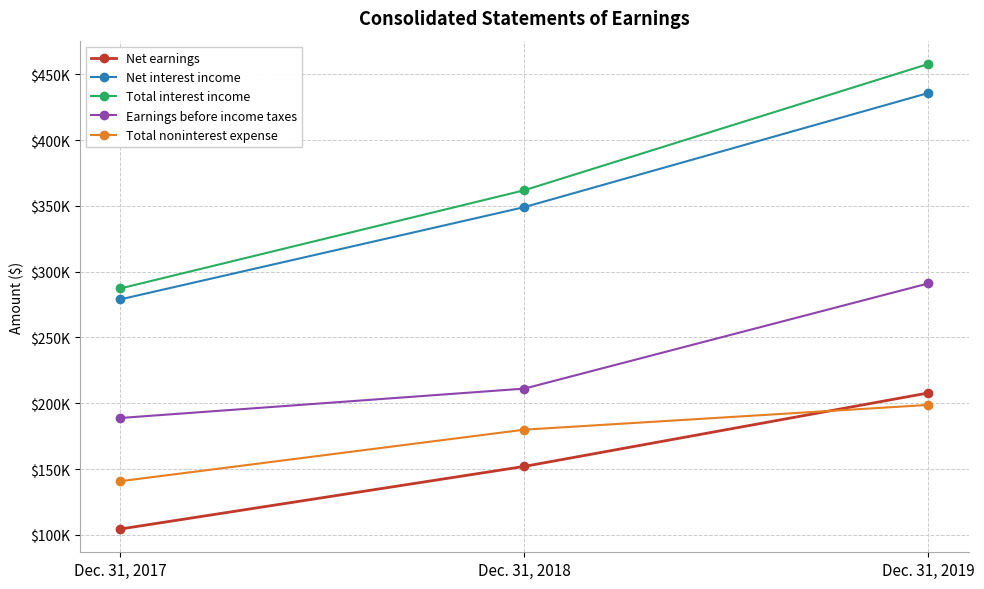

True or false: Total noninterest expense has a value of 179911 at Dec. 31, 2018.

True